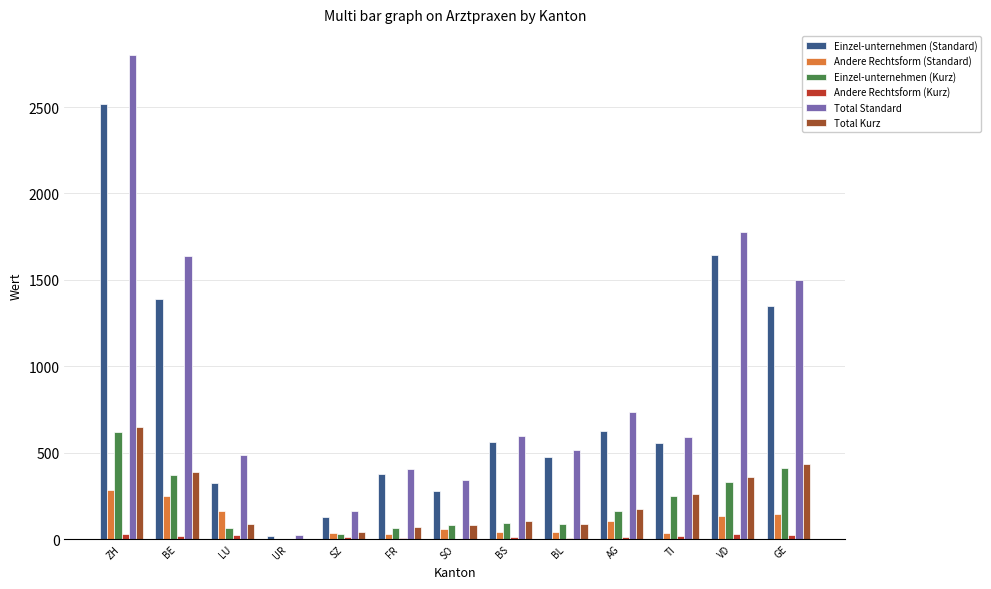

What is the difference between the Einzel-unternehmen (Kurz) values at SO and LU?

13.2